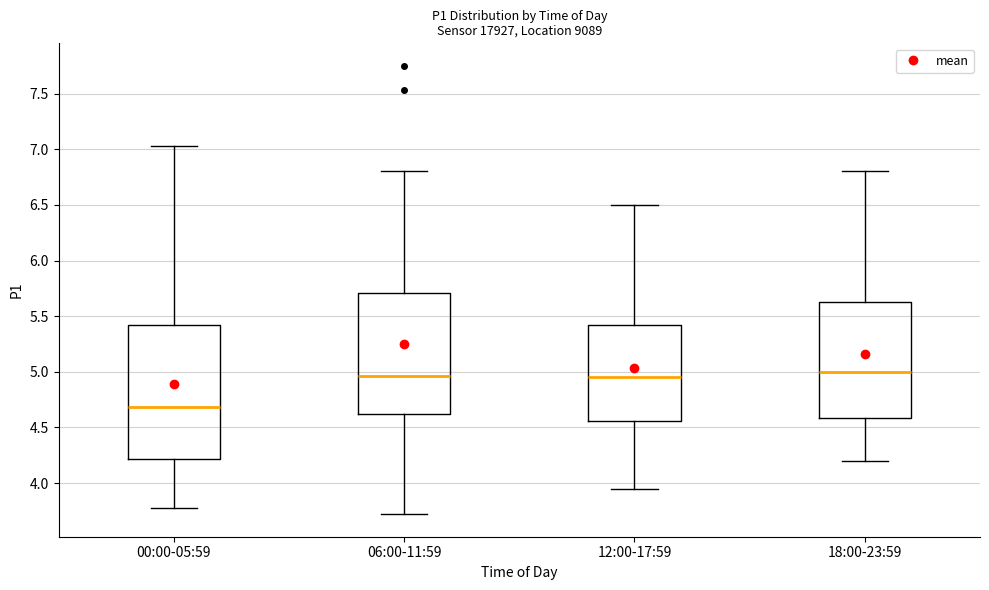

Reading left to right, read every box against the y-axis: the position of its median line, the range the box covers, and the ends of its whiskers. The values are not printed on the chart, so give them approximately, as read against the axis.

00:00-05:59: median 4.70, box 4.20 to 5.40, whiskers 3.80 to 7.05
06:00-11:59: median 4.95, box 4.60 to 5.70, whiskers 3.70 to 6.80
12:00-17:59: median 4.95, box 4.55 to 5.45, whiskers 3.95 to 6.50
18:00-23:59: median 5.00, box 4.60 to 5.65, whiskers 4.20 to 6.80